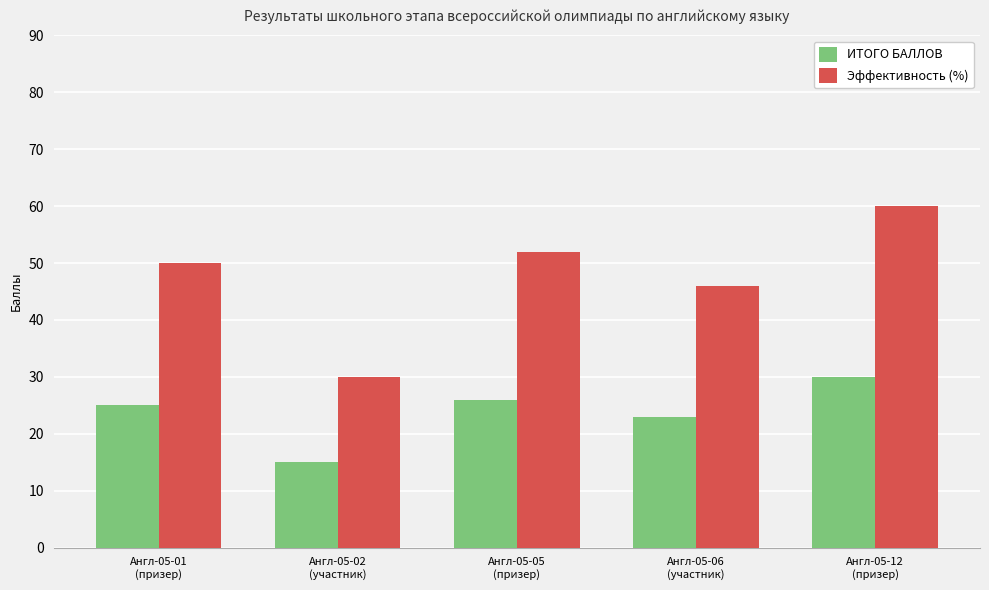

What is the difference between the Эффективность (%) values at Англ-05-05
(призер) and Англ-05-06
(участник)?

6